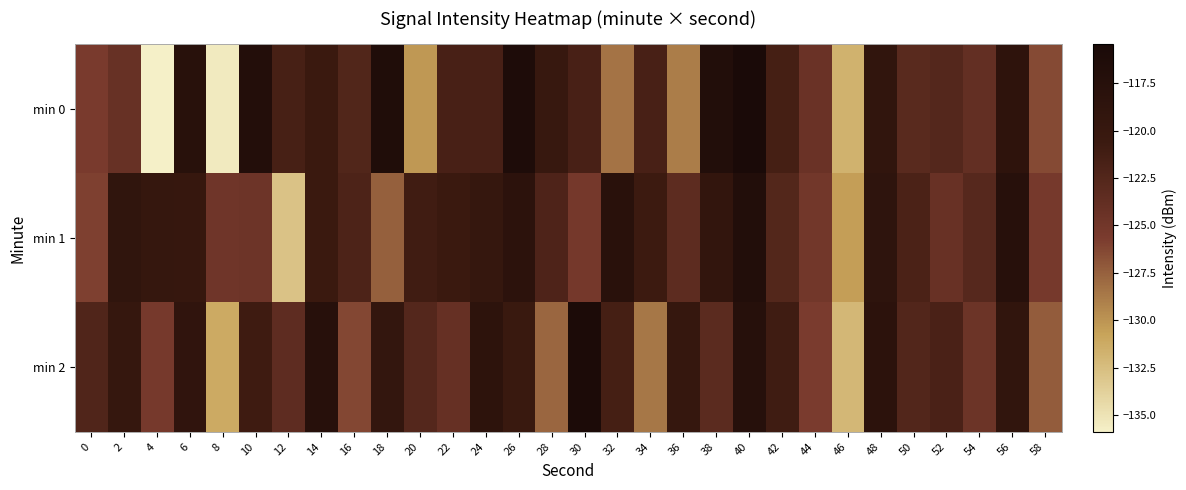

Count the number of data series in this chart.

3